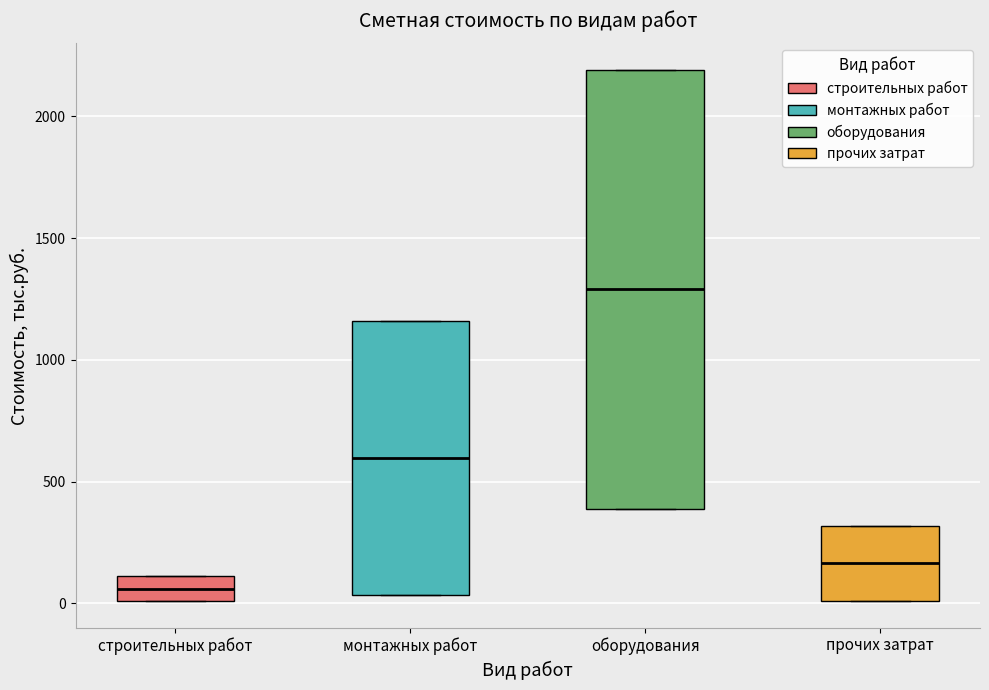

Reading left to right, transcribe this box plot: for each box, give where its median line is, the range the box spans, and where its two whiskers end, as read against the y-axis. The values are not printed on the chart, so give them approximately, as read against the axis.

строительных работ: median 50, box 0 to 100, whiskers 0 to 100
монтажных работ: median 600, box 50 to 1150, whiskers 50 to 1150
оборудования: median 1300, box 400 to 2200, whiskers 400 to 2200
прочих затрат: median 150, box 0 to 300, whiskers 0 to 300